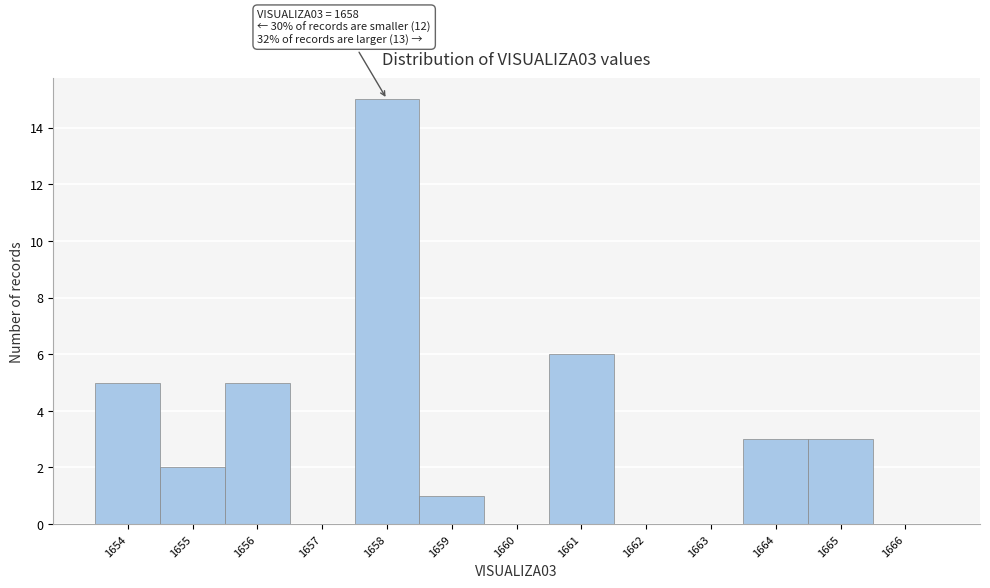

Which range on the x-axis has the tallest bar?

1657.5 to 1658.5